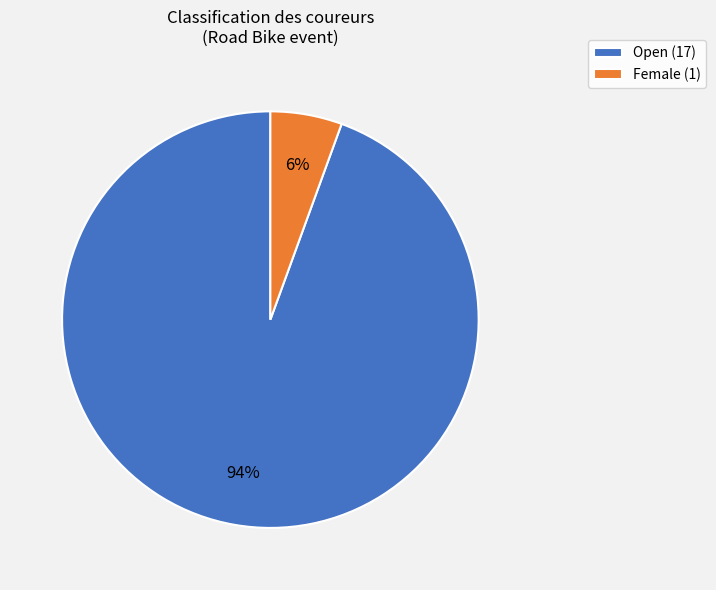

Which category has the smallest portion of the pie?

Female